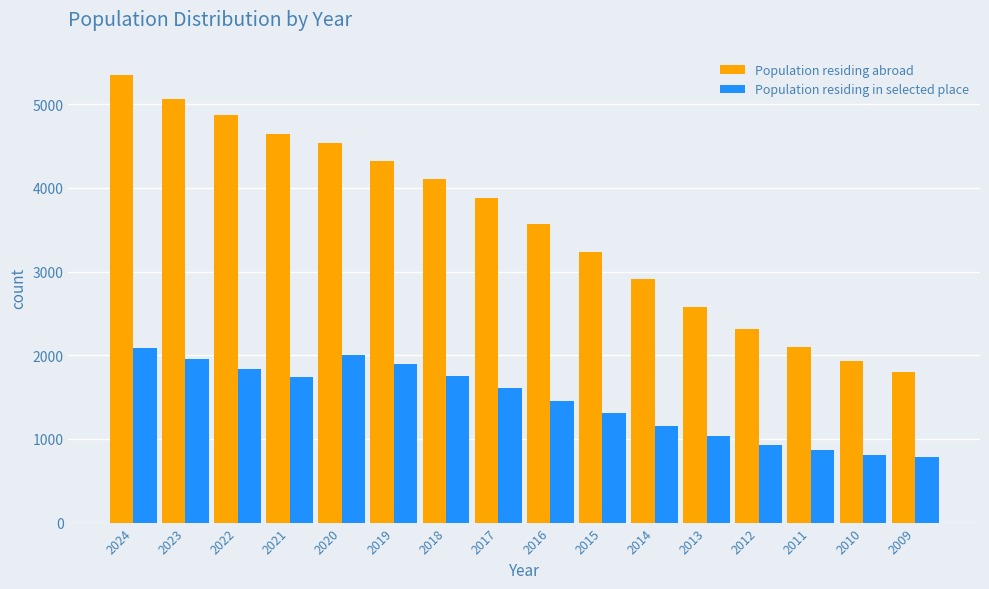

What is the total value across all series at 2024?

7430